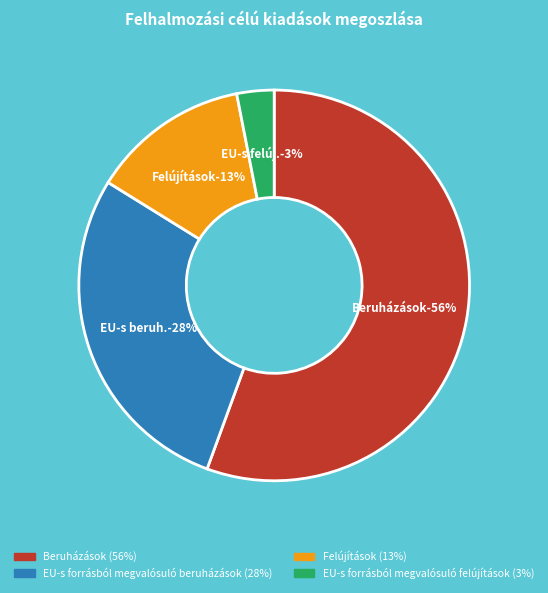

What portion of the pie excludes EU-s forrásból megvalósuló felújítások?

96.9%